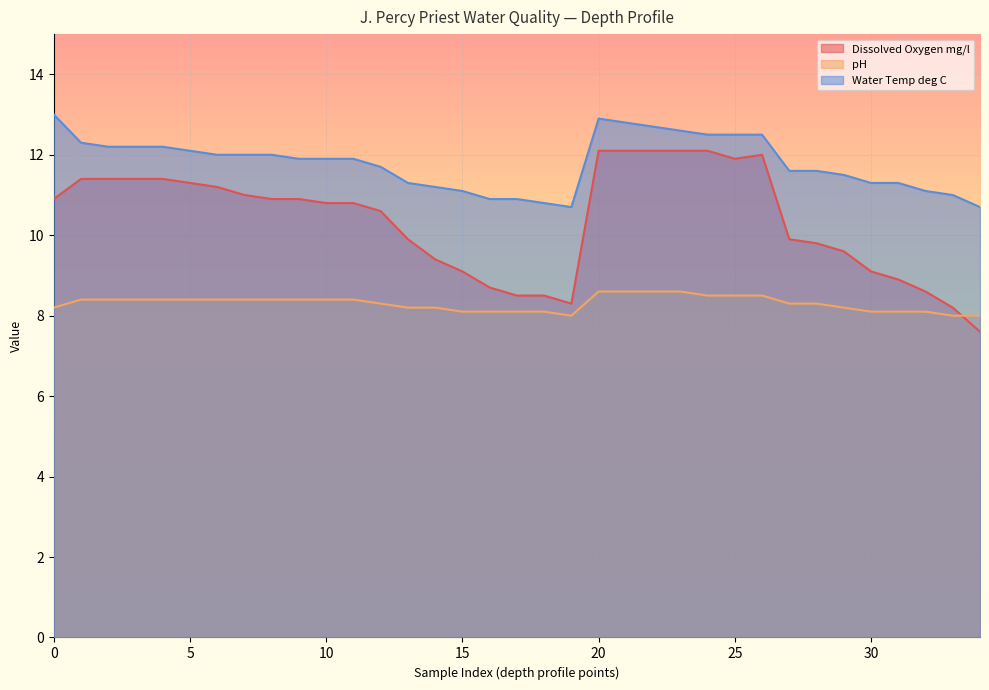

True or false: Dissolved Oxygen mg/l and Water Temp deg C intersect in this chart.

False